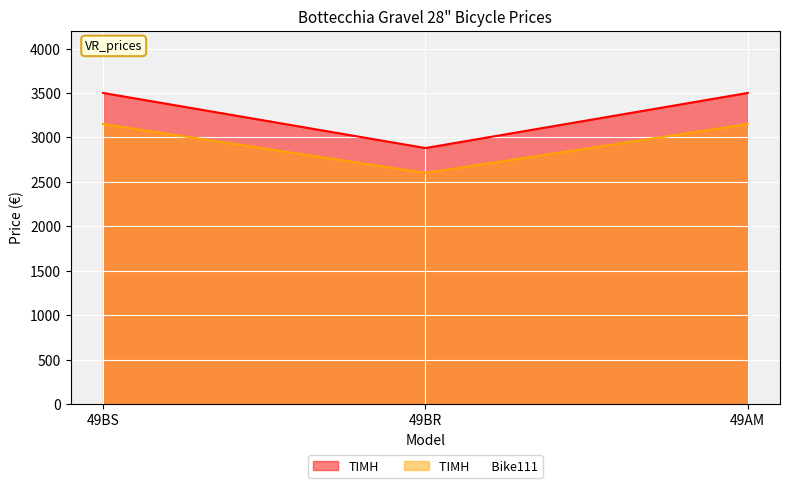

What is the approximate value of ΤΙΜΗ        Bike111 at 49BS, to the nearest 100?

3200